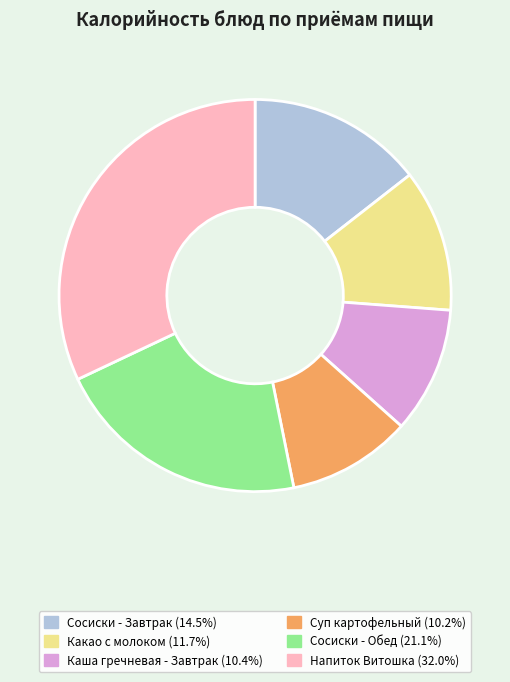

Is there any slice that represents more than half of the pie?

No